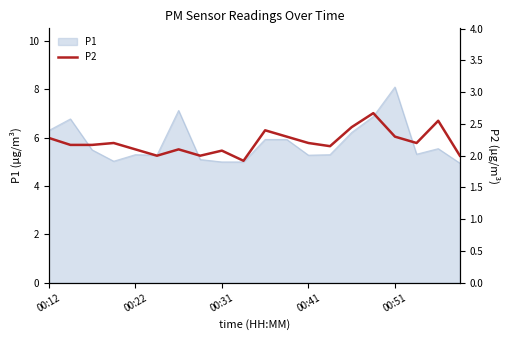

At which label does the data first exceed 2?

00:12